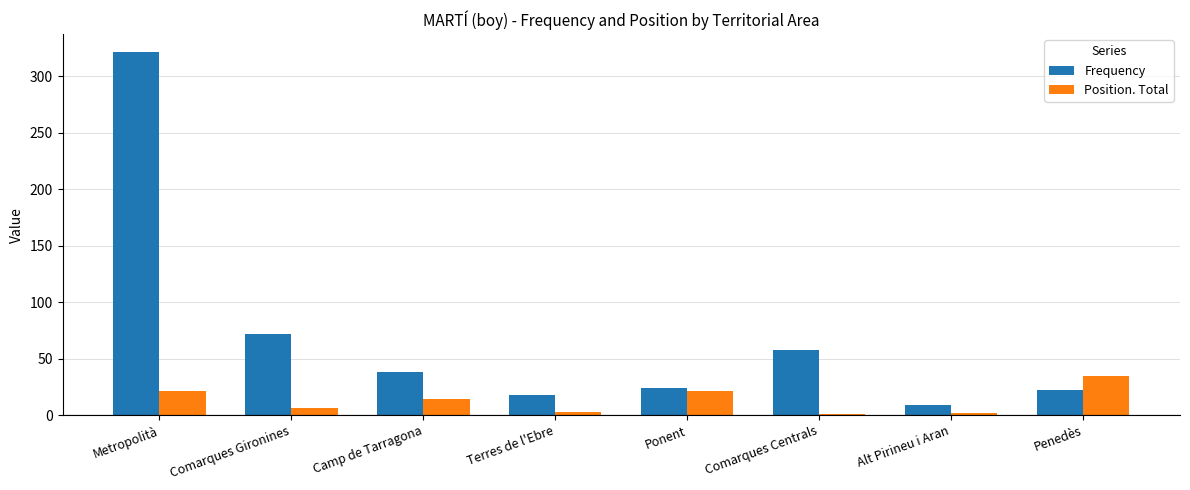

Which category has the highest value in the Frequency series?

Metropolità